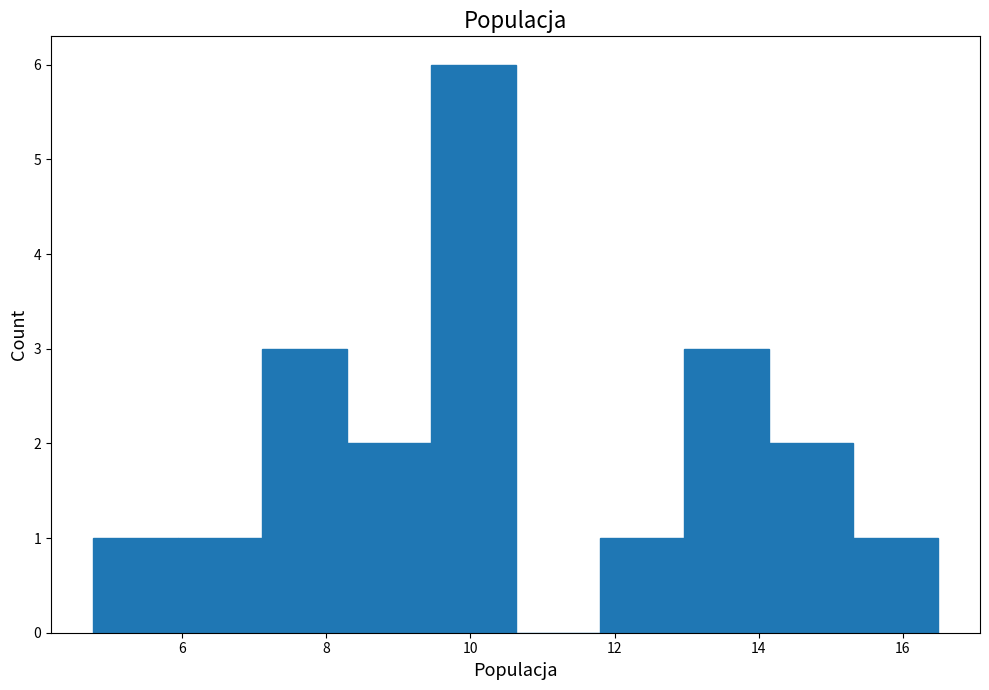

Reading left to right, list every bar in this chart as the range it spans on the x-axis followed by its height. Neither the bar edges nor the heights are printed on the chart, so give them approximately, as read against the axes.

4.8 to 6.0: 1
6.0 to 7.2: 1
7.2 to 8.2: 3
8.2 to 9.4: 2
9.4 to 10.6: 6
10.6 to 11.8: 0
11.8 to 13.0: 1
13.0 to 14.2: 3
14.2 to 15.4: 2
15.4 to 16.4: 1